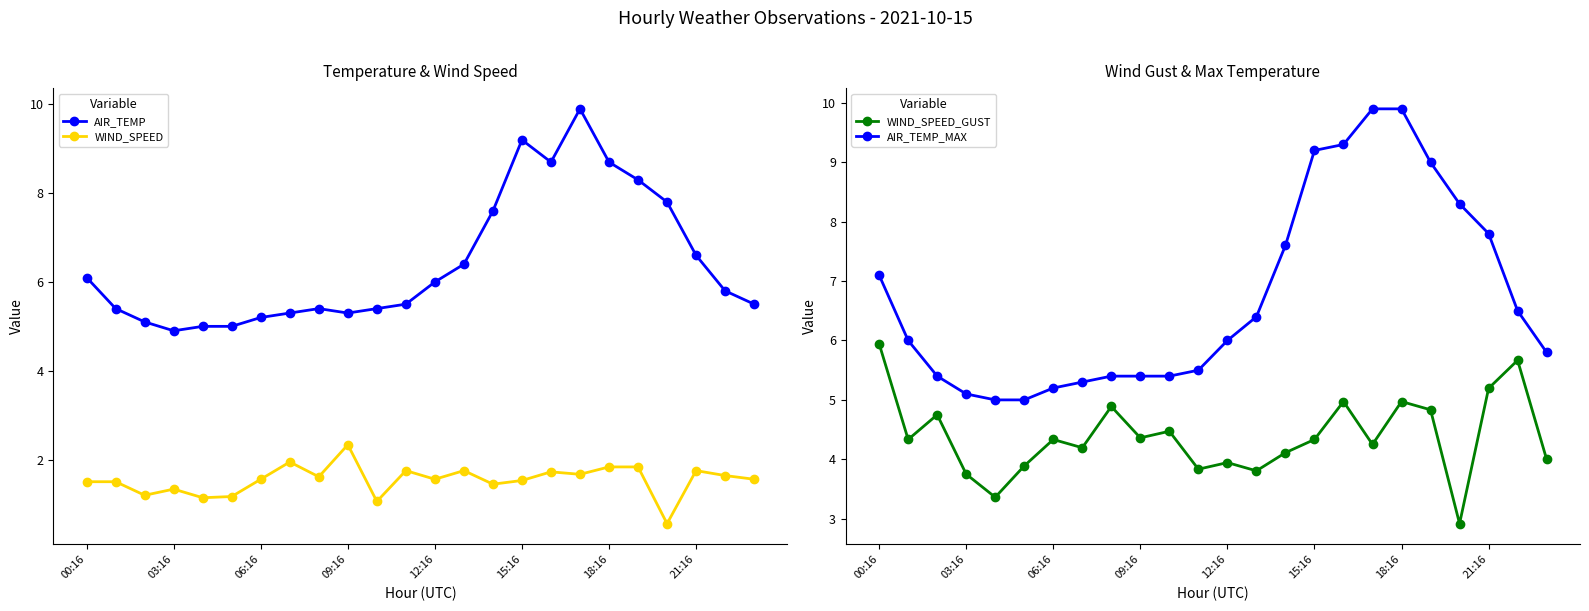

What are all the series names shown in the legend?

AIR_TEMP, WIND_SPEED, WIND_SPEED_GUST, AIR_TEMP_MAX